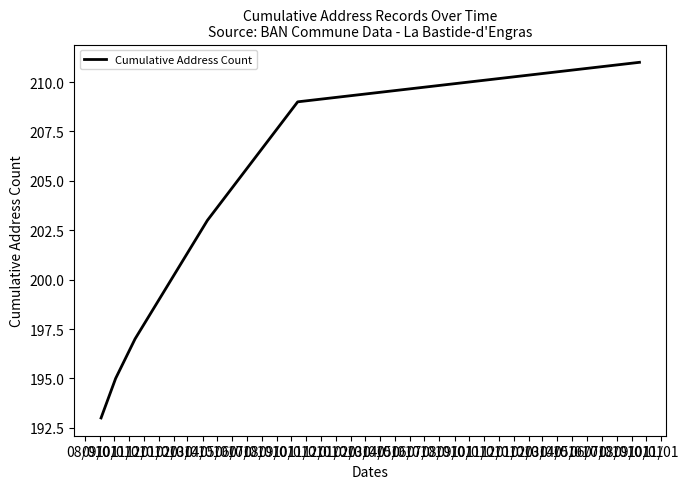

True or false: there are more than 0 points higher than both neighbors.

False